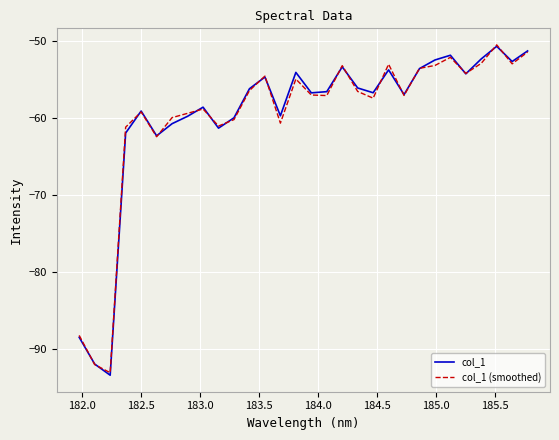

What is the minimum value shown in the chart?

-93.5